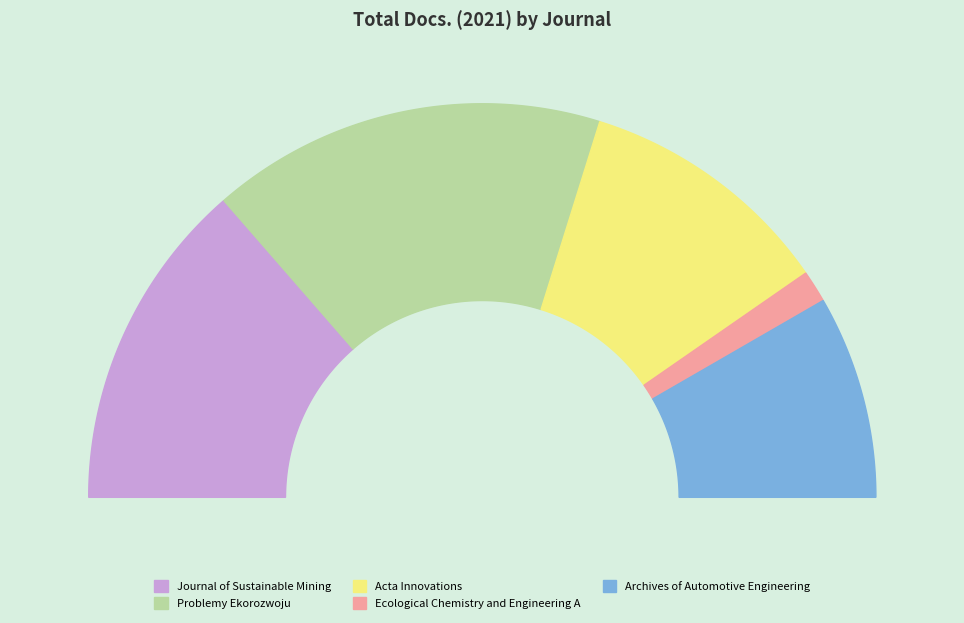

What percentage do Ecological Chemistry and Engineering A and Archives of Automotive Engineering together represent?

19.3%